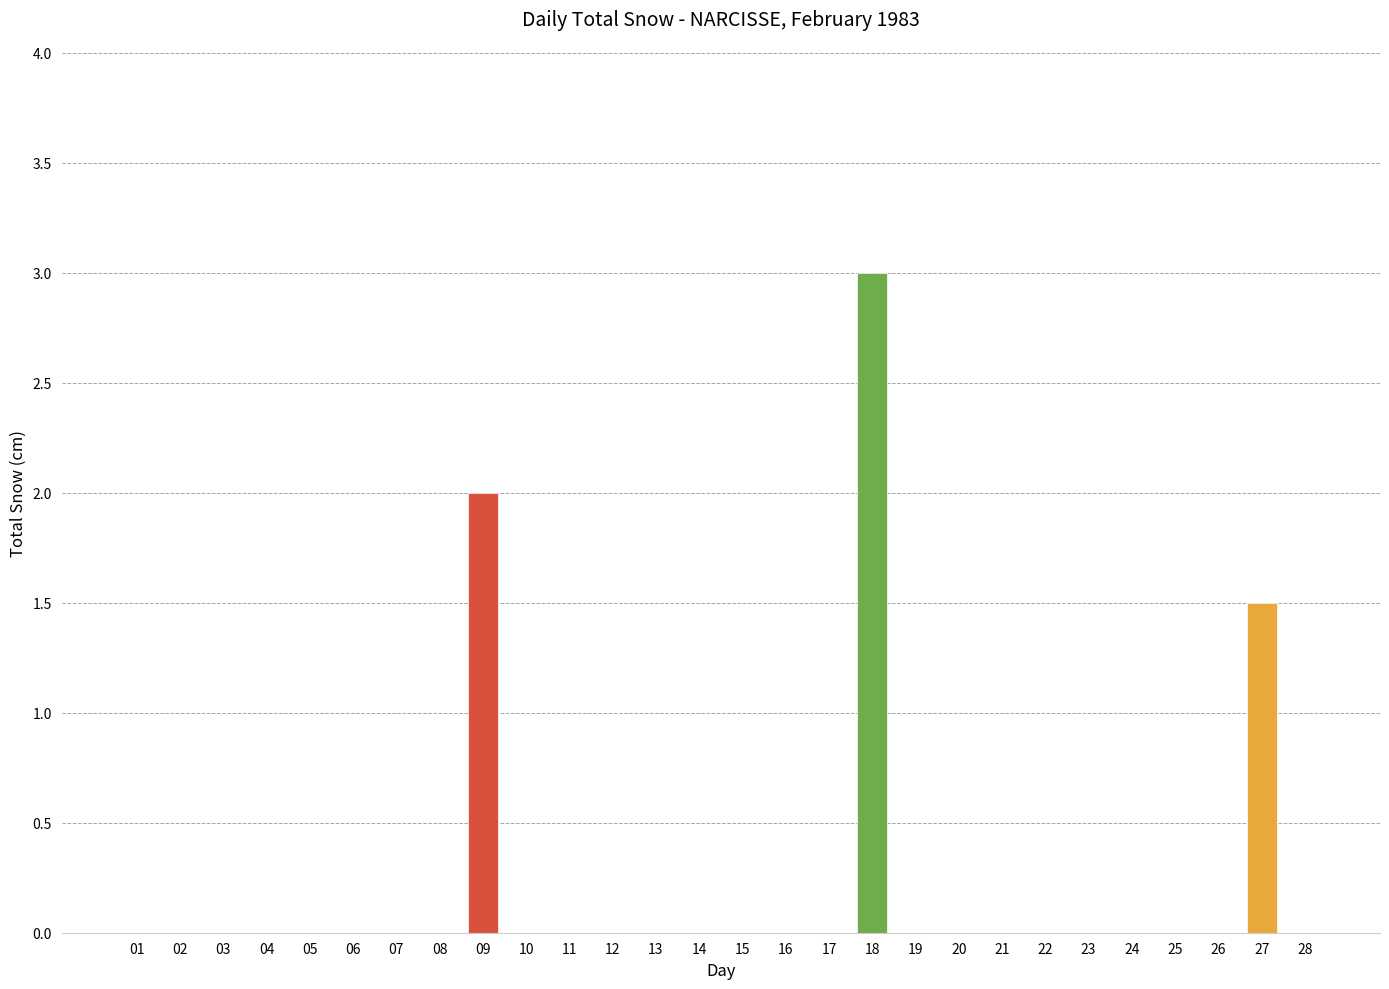

At which label is the value closest to 1?

27